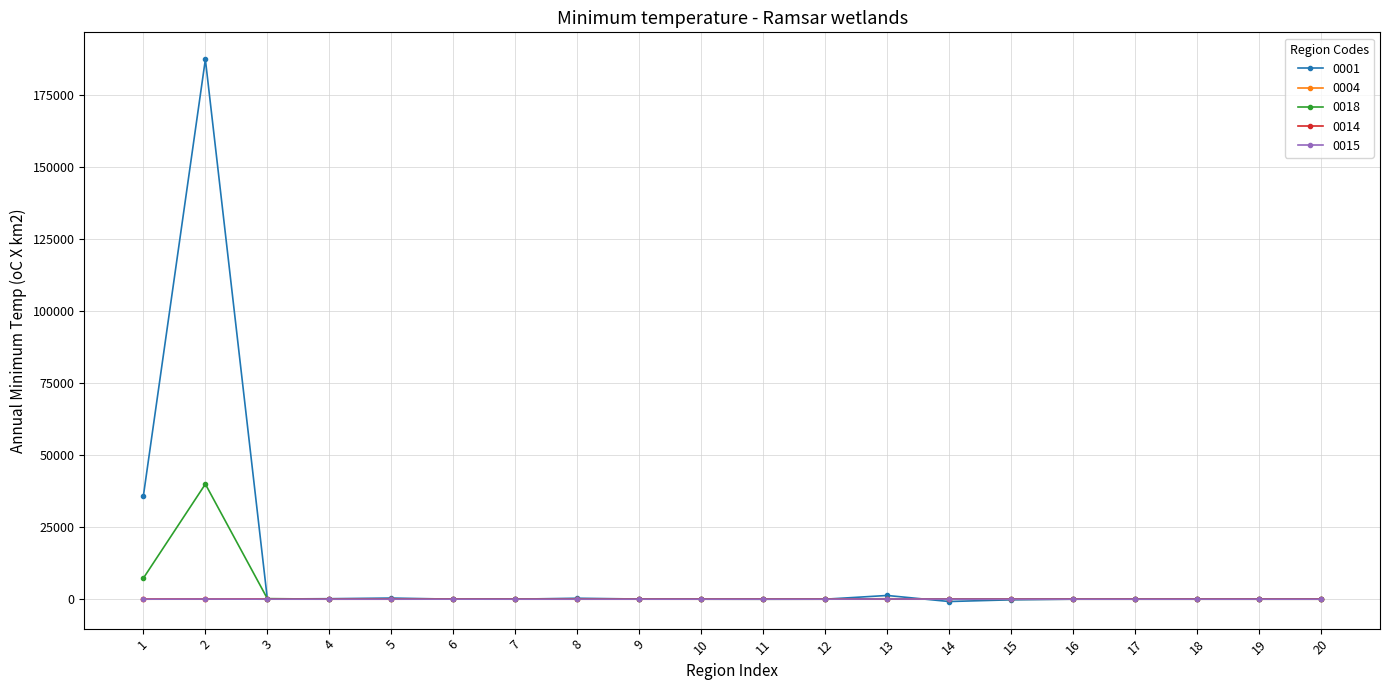

What are all the series names shown in the legend?

0001, 0004, 0018, 0014, 0015